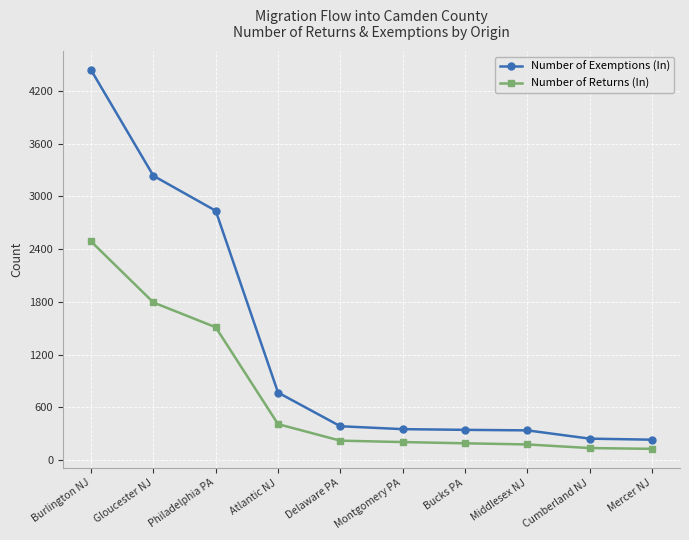

Which label corresponds to the largest value in the chart?

Burlington NJ